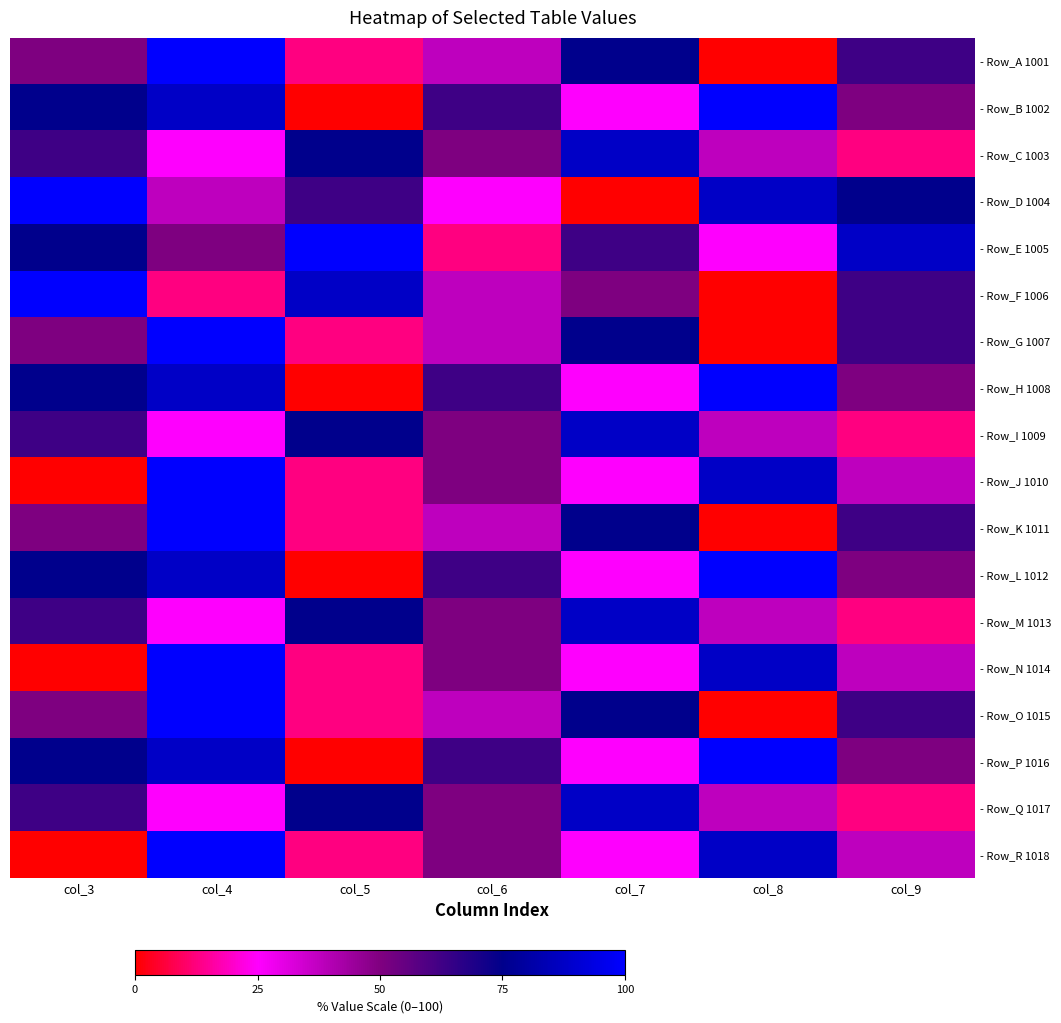

Reading left to right, transcribe all the data shown in this chart.

- Row_A 1001: col_3=50.0	col_4=100.0	col_5=12.5	col_6=37.5	col_7=75.0	col_8=0.0	col_9=62.5
- Row_B 1002: col_3=75.0	col_4=87.5	col_5=0.0	col_6=62.5	col_7=25.0	col_8=100.0	col_9=50.0
- Row_C 1003: col_3=62.5	col_4=25.0	col_5=75.0	col_6=50.0	col_7=87.5	col_8=37.5	col_9=12.5
- Row_D 1004: col_3=100.0	col_4=37.5	col_5=62.5	col_6=25.0	col_7=0.0	col_8=87.5	col_9=75.0
- Row_E 1005: col_3=75.0	col_4=50.0	col_5=100.0	col_6=12.5	col_7=62.5	col_8=25.0	col_9=87.5
- Row_F 1006: col_3=100.0	col_4=12.5	col_5=87.5	col_6=37.5	col_7=50.0	col_8=0.0	col_9=62.5
- Row_G 1007: col_3=50.0	col_4=100.0	col_5=12.5	col_6=37.5	col_7=75.0	col_8=0.0	col_9=62.5
- Row_H 1008: col_3=75.0	col_4=87.5	col_5=0.0	col_6=62.5	col_7=25.0	col_8=100.0	col_9=50.0
- Row_I 1009: col_3=62.5	col_4=25.0	col_5=75.0	col_6=50.0	col_7=87.5	col_8=37.5	col_9=12.5
- Row_J 1010: col_3=0.0	col_4=100.0	col_5=12.5	col_6=50.0	col_7=25.0	col_8=87.5	col_9=37.5
- Row_K 1011: col_3=50.0	col_4=100.0	col_5=12.5	col_6=37.5	col_7=75.0	col_8=0.0	col_9=62.5
- Row_L 1012: col_3=75.0	col_4=87.5	col_5=0.0	col_6=62.5	col_7=25.0	col_8=100.0	col_9=50.0
- Row_M 1013: col_3=62.5	col_4=25.0	col_5=75.0	col_6=50.0	col_7=87.5	col_8=37.5	col_9=12.5
- Row_N 1014: col_3=0.0	col_4=100.0	col_5=12.5	col_6=50.0	col_7=25.0	col_8=87.5	col_9=37.5
- Row_O 1015: col_3=50.0	col_4=100.0	col_5=12.5	col_6=37.5	col_7=75.0	col_8=0.0	col_9=62.5
- Row_P 1016: col_3=75.0	col_4=87.5	col_5=0.0	col_6=62.5	col_7=25.0	col_8=100.0	col_9=50.0
- Row_Q 1017: col_3=62.5	col_4=25.0	col_5=75.0	col_6=50.0	col_7=87.5	col_8=37.5	col_9=12.5
- Row_R 1018: col_3=0.0	col_4=100.0	col_5=12.5	col_6=50.0	col_7=25.0	col_8=87.5	col_9=37.5